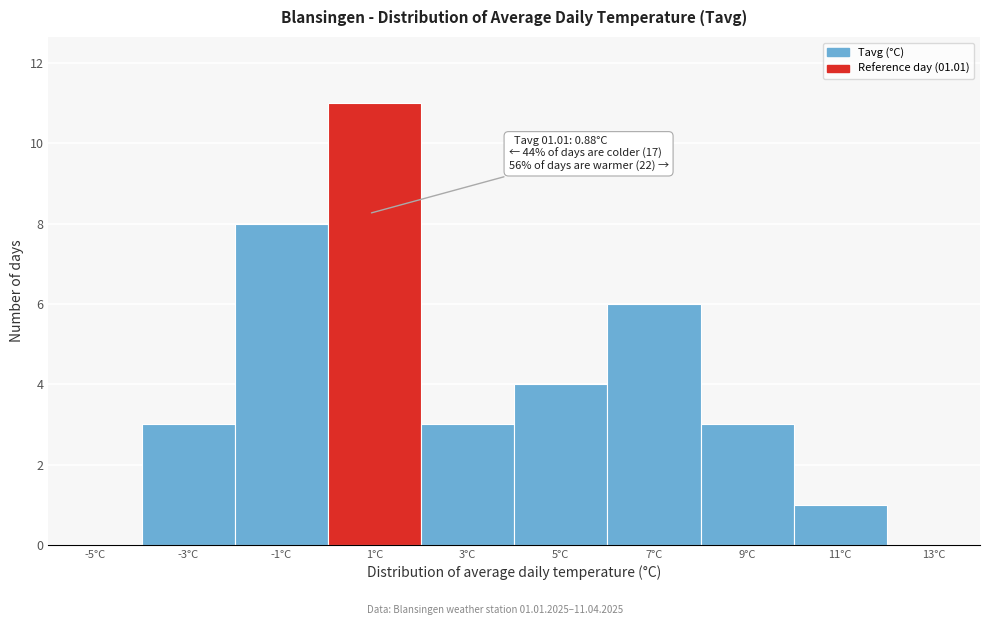

Over which range of the x-axis is the bar tallest?

0 to 2